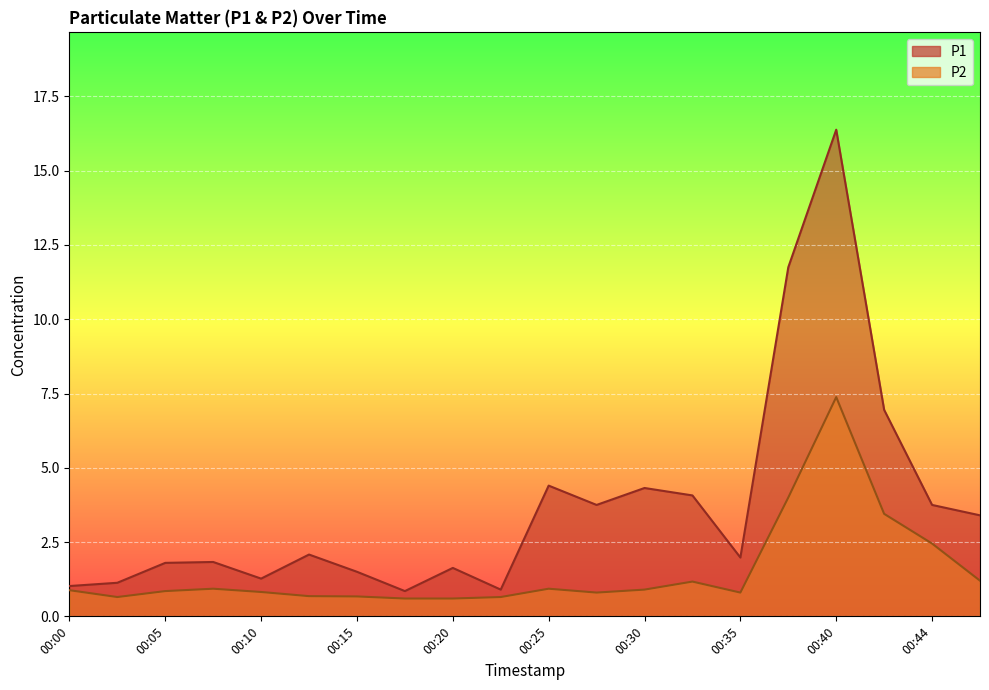

What is the highest value of the P2 series?

7.4